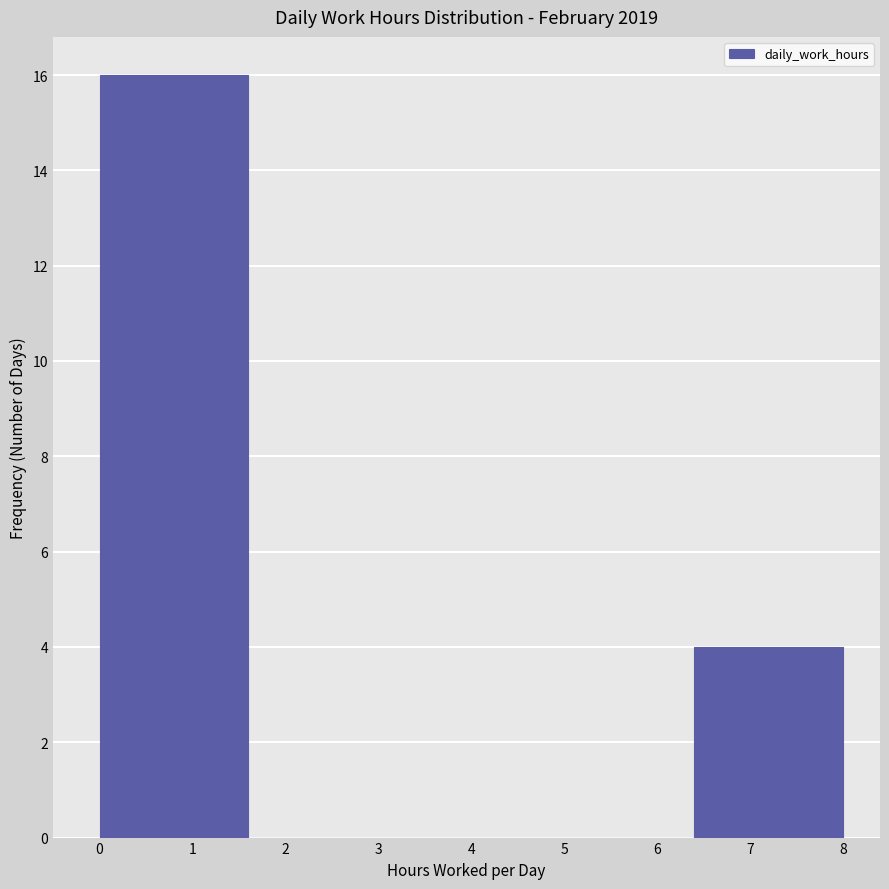

Reading left to right, transcribe this chart: for each bar, give the range it covers on the x-axis and its height. The values are not printed on the chart, so give them approximately, as read against the axis.

0.0 to 1.6: 16
1.6 to 3.2: 0
3.2 to 4.8: 0
4.8 to 6.4: 0
6.4 to 8.0: 4